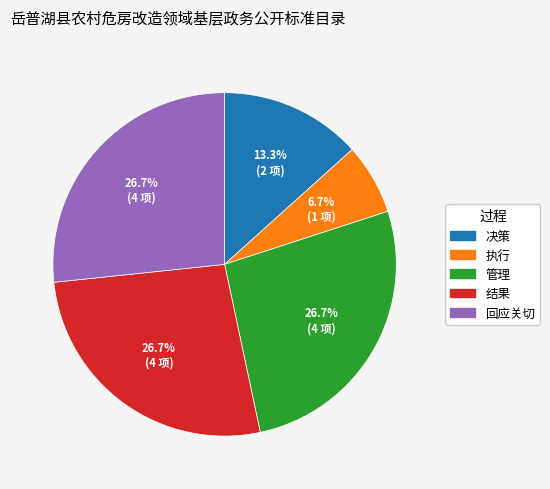

How many segments does this pie chart have?

5